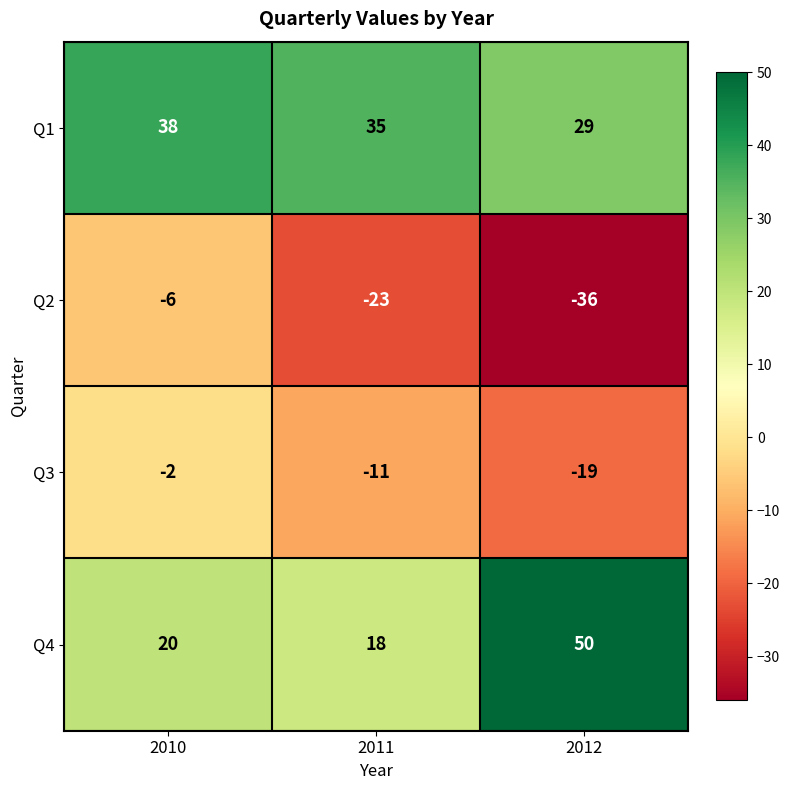

Reading left to right, what are all the values shown in this chart?

Q1: 2010=38	2011=35	2012=29
Q2: 2010=-6	2011=-23	2012=-36
Q3: 2010=-2	2011=-11	2012=-19
Q4: 2010=20	2011=18	2012=50